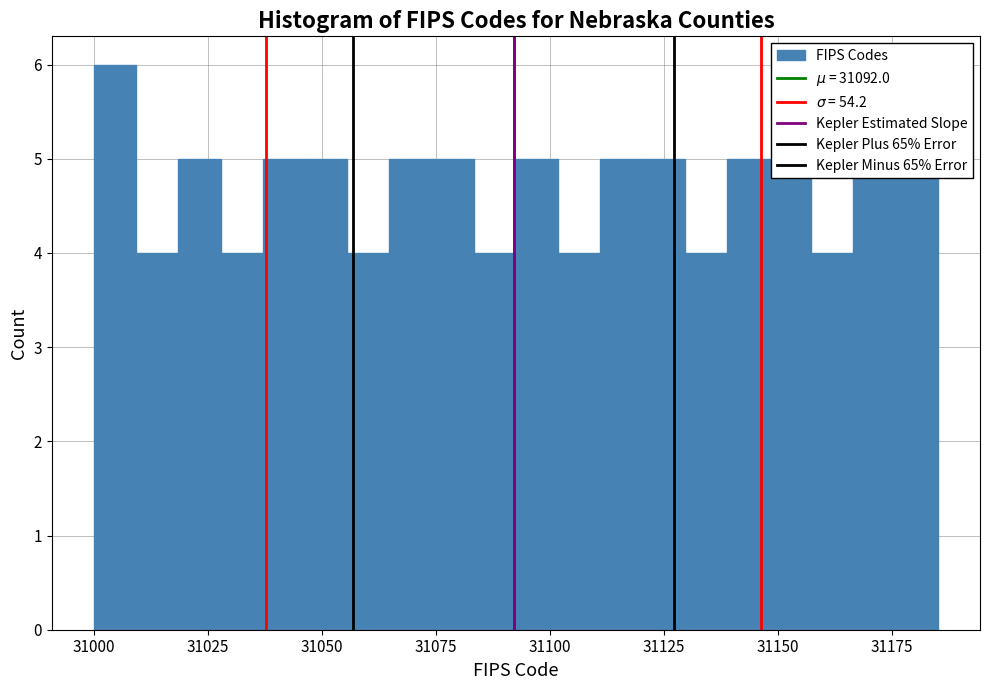

Around what value on the x-axis is the tallest bar? Give the approximate position of its centre, as read against the axis.

31005